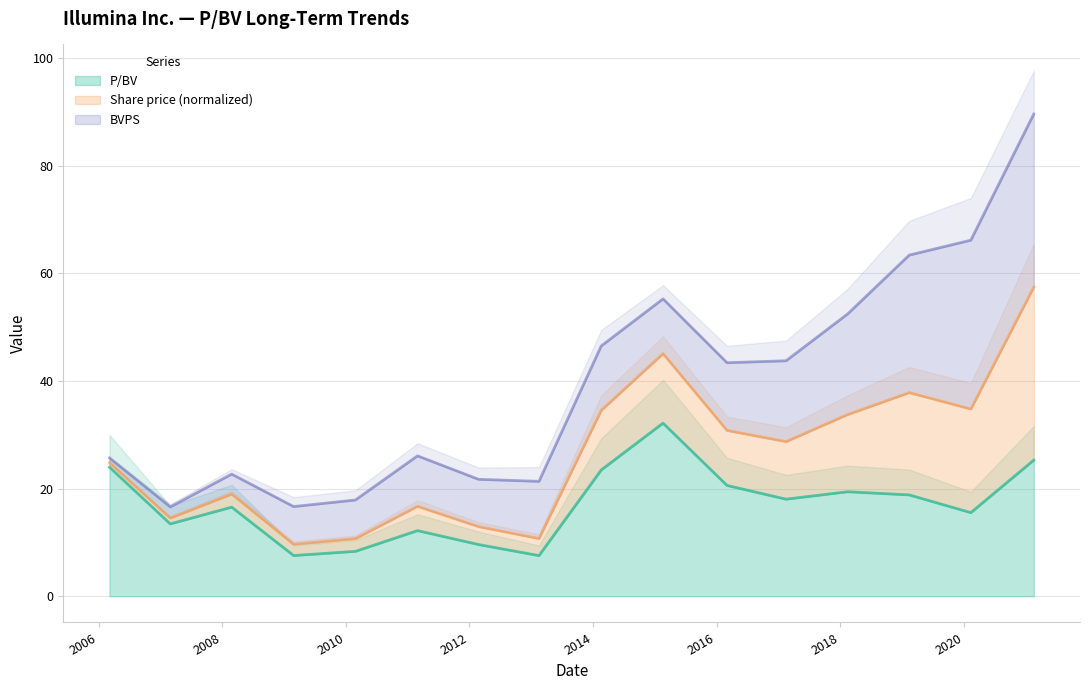

The Share price series shows 39.4 at 2006-03-06. True or false?

False